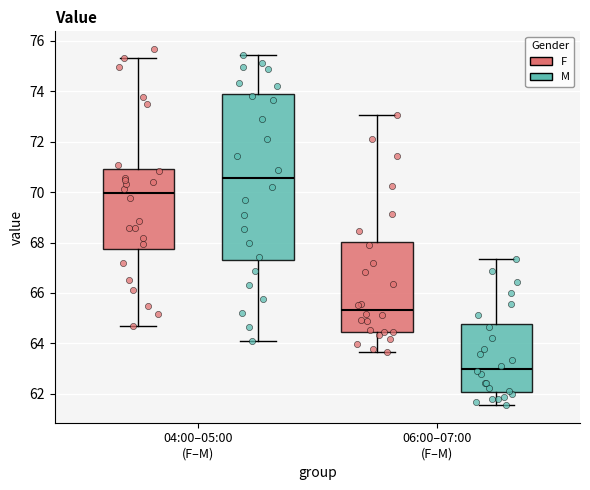

Reading left to right, transcribe this box plot: for each box, give where its median line is, the range the box spans, and where its two whiskers end, as read against the y-axis. The values are not printed on the chart, so give them approximately, as read against the axis.

04:00–05:00 (F–M) (F): median 70.0, box 67.8 to 71.0, whiskers 64.6 to 75.4
04:00–05:00 (F–M) (M): median 70.6, box 67.4 to 74.0, whiskers 64.2 to 75.4
06:00–07:00 (F–M) (F): median 65.4, box 64.4 to 68.0, whiskers 63.6 to 73.0
06:00–07:00 (F–M) (M): median 63.0, box 62.0 to 64.8, whiskers 61.6 to 67.4